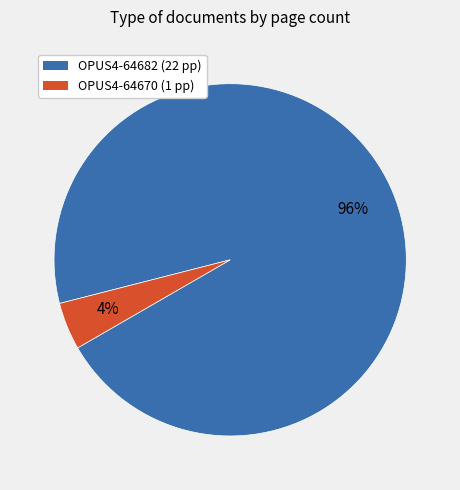

Between OPUS4-64670 and OPUS4-64682, which is larger?

OPUS4-64682